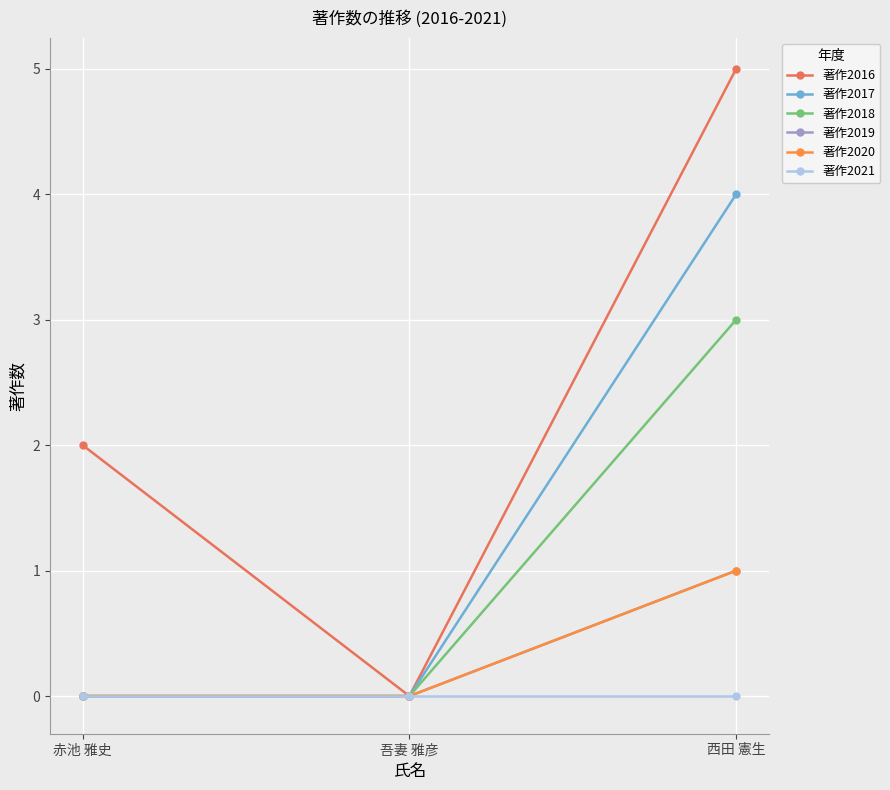

Where is 著作2020 nearest to the value 0?

赤池 雅史